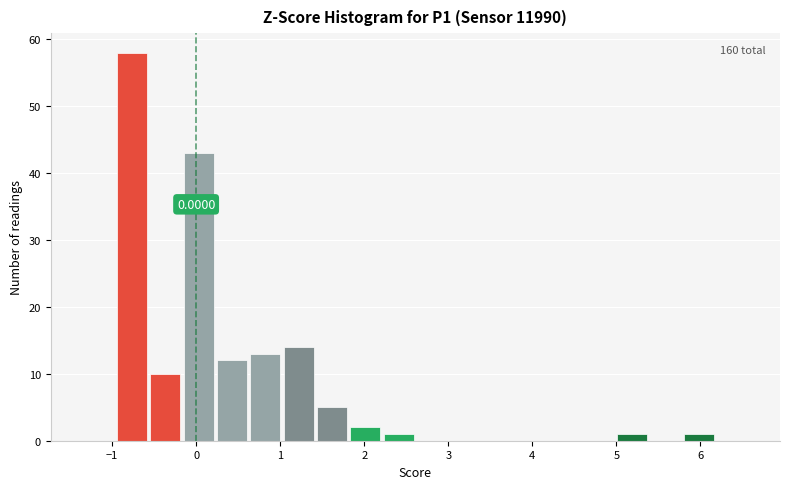

Read against the x-axis, roughly where is the centre of the tallest bar?

-0.8